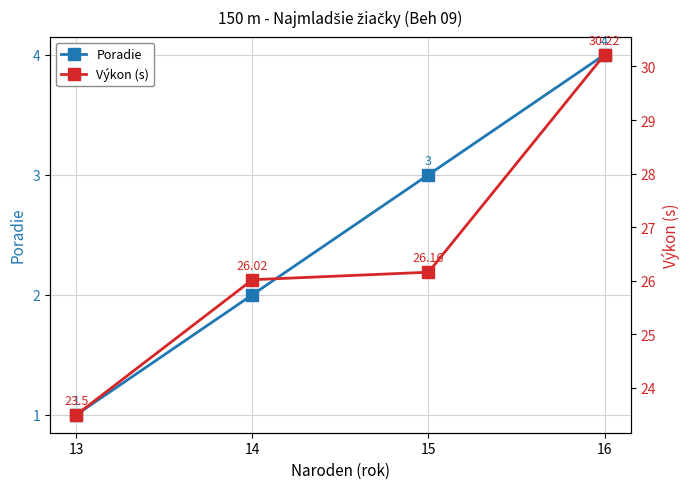

What are all the series names shown in the legend?

Poradie, Výkon (s)